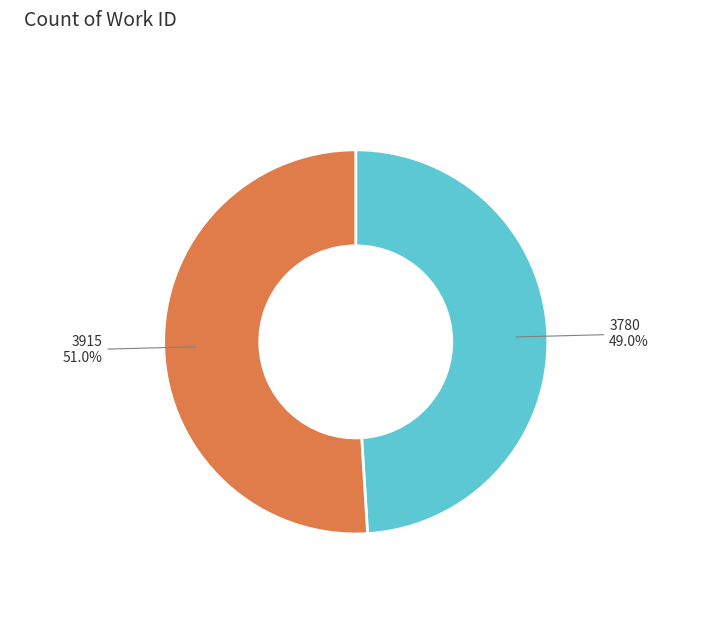

The 3915 slice represents 41% of the pie. True or false?

False